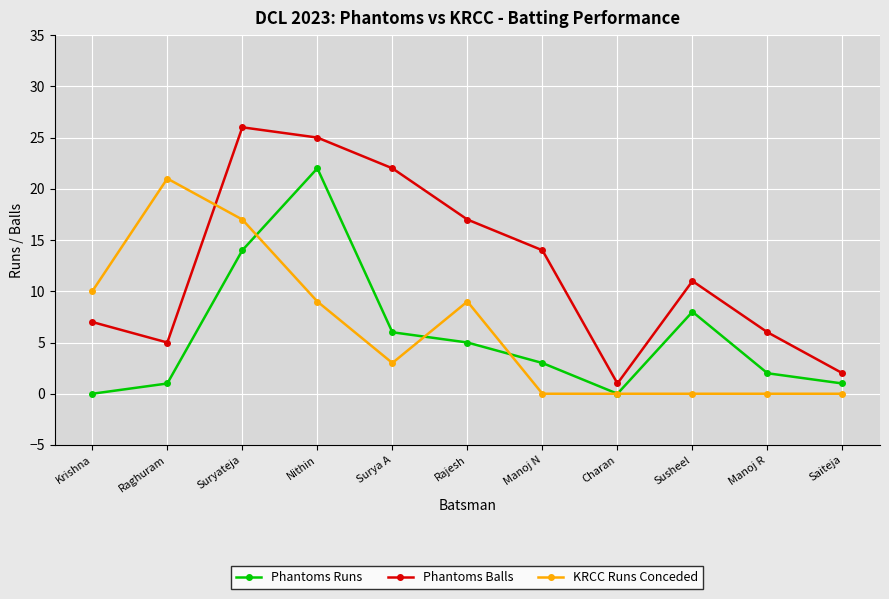

What is the difference between the second highest and minimum values in the Phantoms Balls series?

24